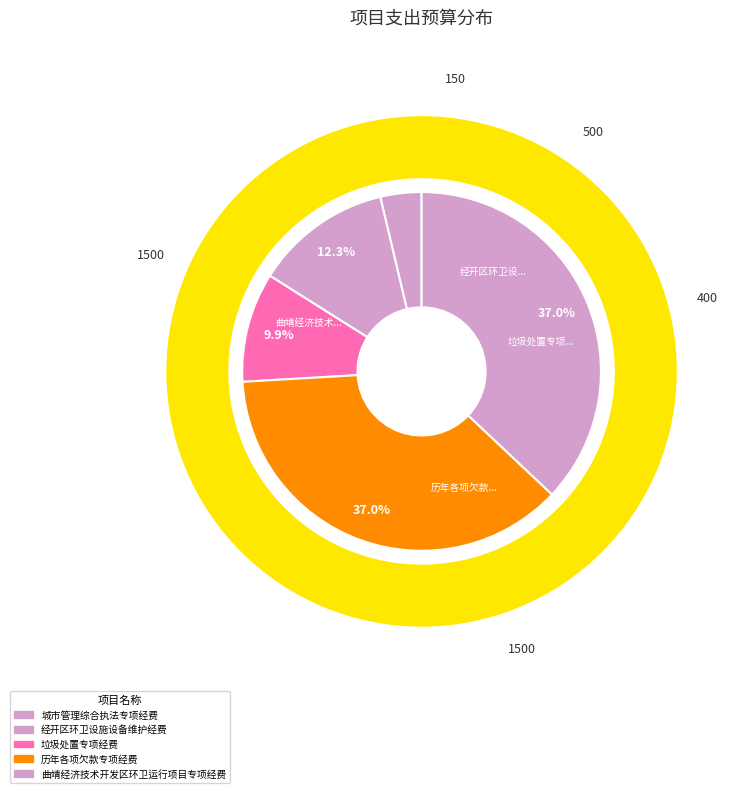

Rank the categories by value from highest to lowest.

历年各项欠款专项经费, 曲靖经济技术开发区环卫运行项目专项经费, 经开区环卫设施设备维护经费, 垃圾处置专项经费, 城市管理综合执法专项经费